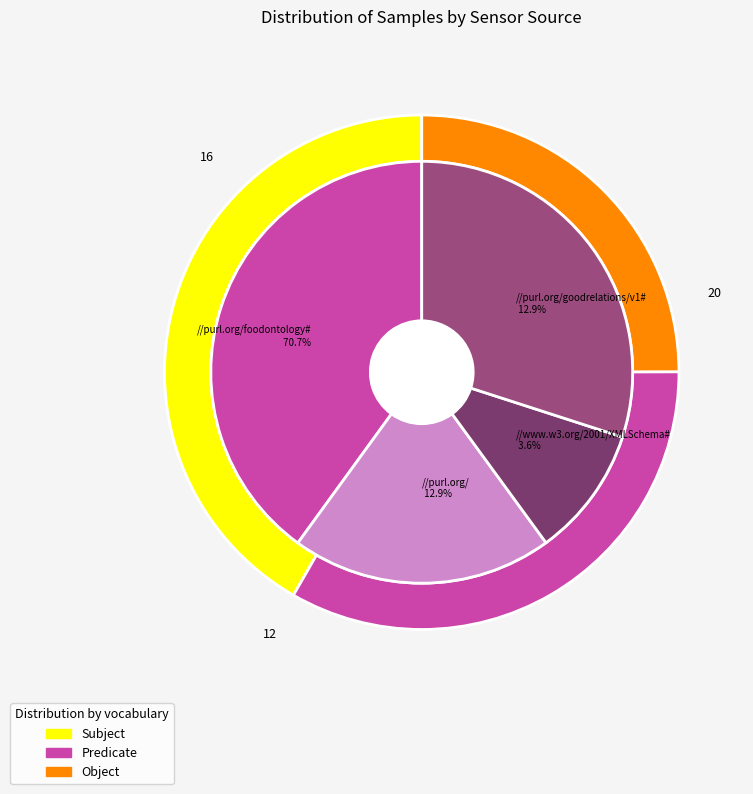

Approximately how many times larger is the value at 29 compared to 29?

1.0